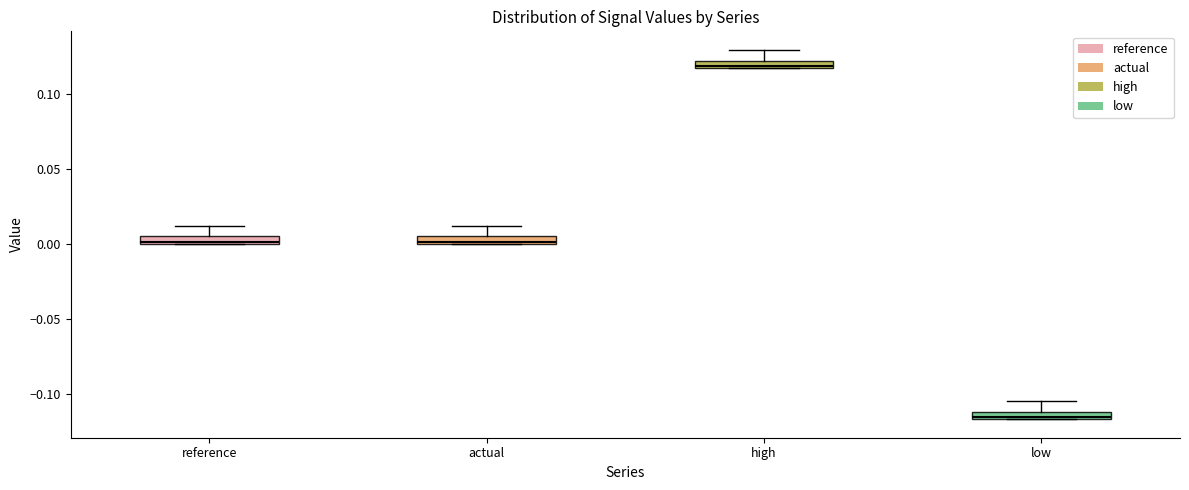

Where is the lower edge of the box for reference on the y-axis? The values are not printed on the chart, so give them approximately, as read against the axis.

0.000